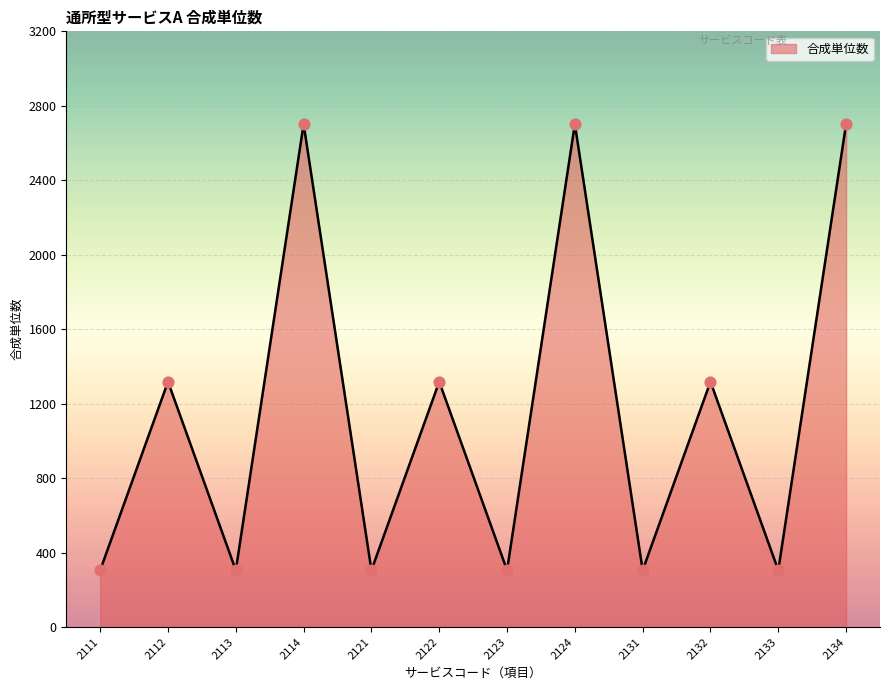

Between 2131 and 2134, which is larger?

2134